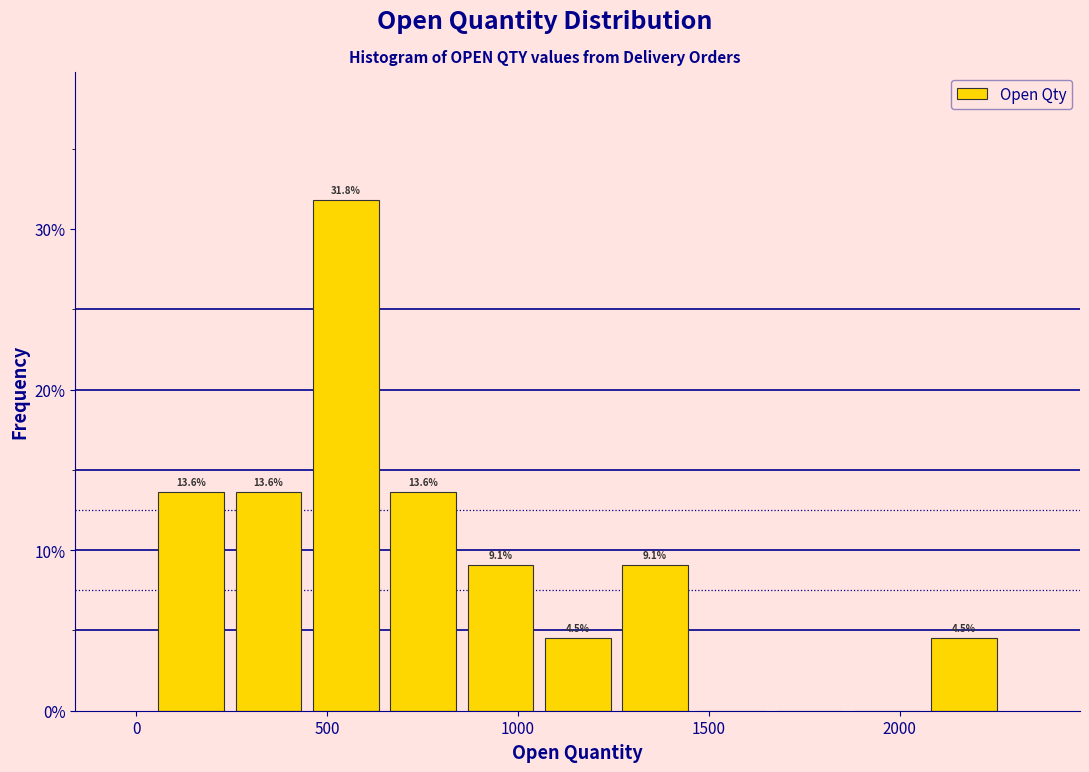

Over which range of the x-axis is the bar tallest?

450 to 650